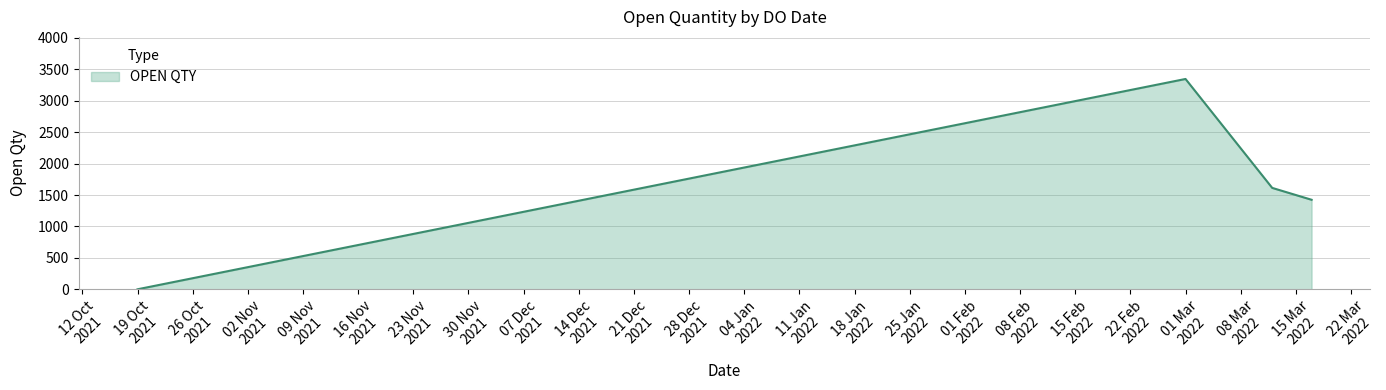

How many lines are shown in the chart?

1